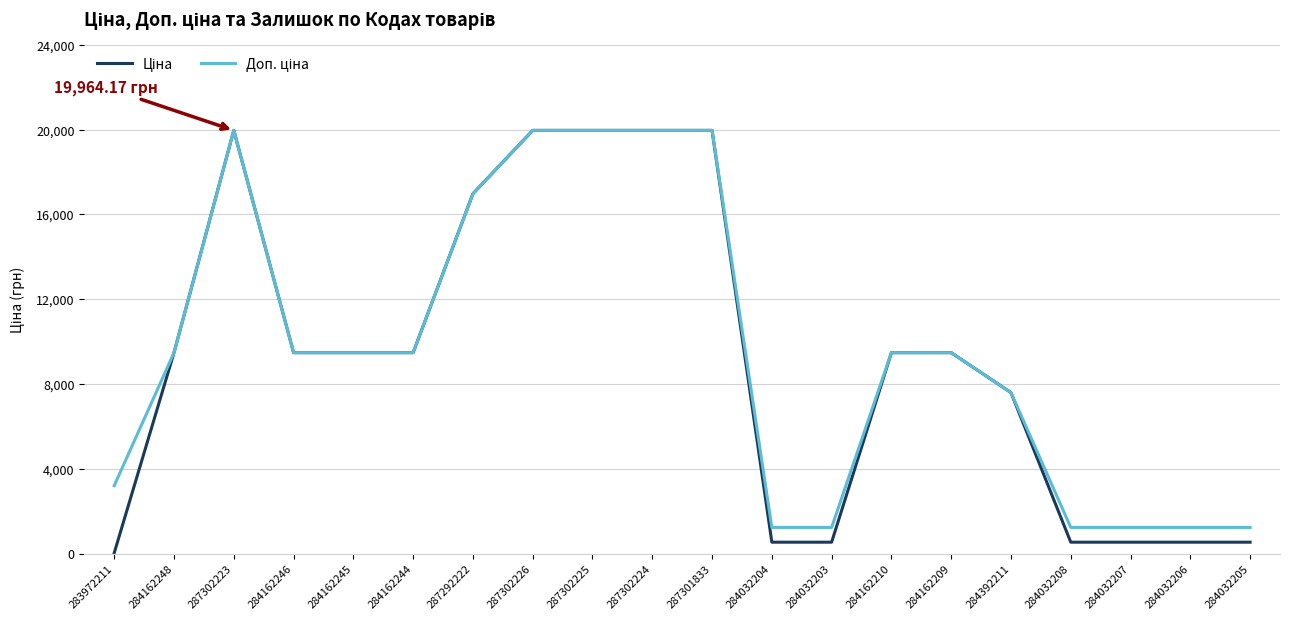

What is the total value across all series at 284162248?

18960.1